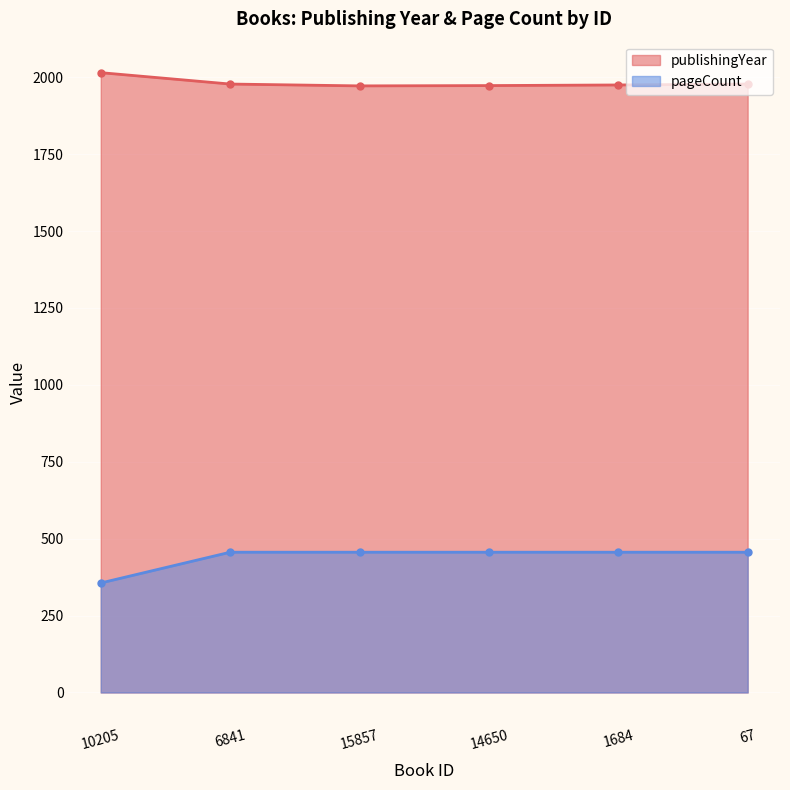

Reading left to right, list all the values displayed in this chart.

publishingYear: 2015	1978	1972	1973	1975	1978
pageCount: 356	456	456	456	456	456